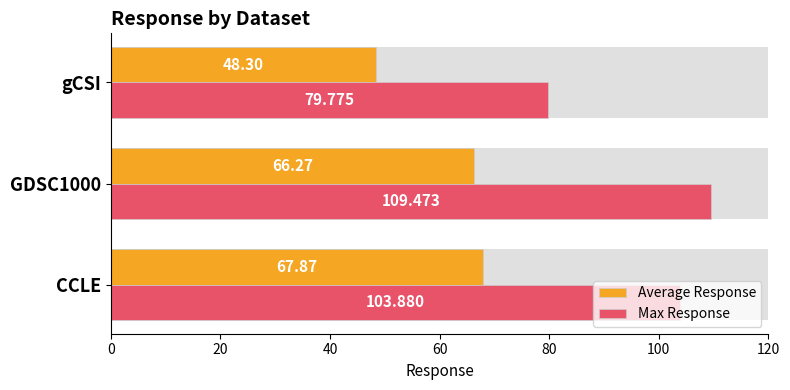

What is the difference between the highest and lowest values at GDSC1000?

43.2